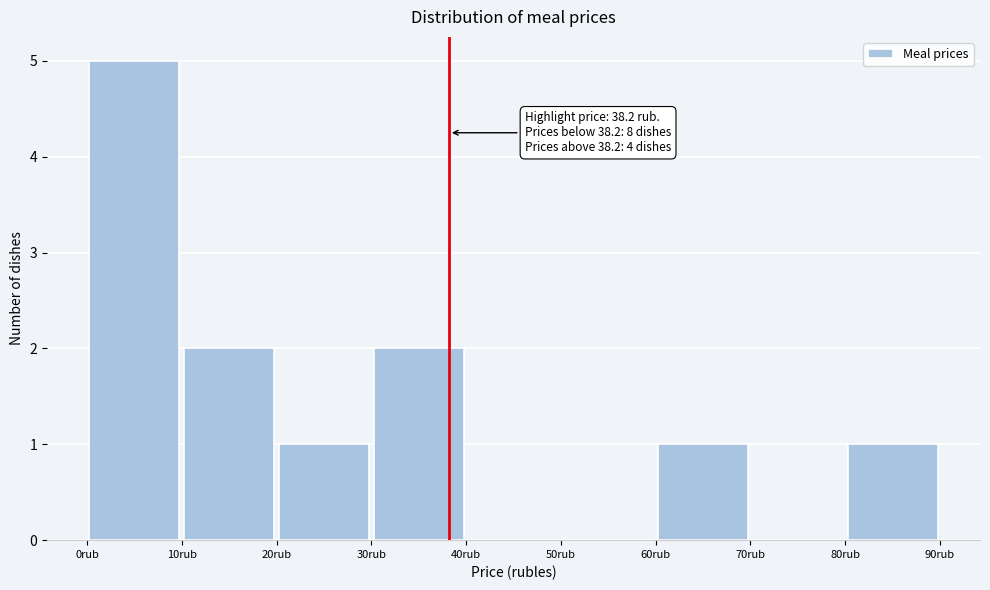

Which range on the x-axis has the tallest bar?

0 to 10